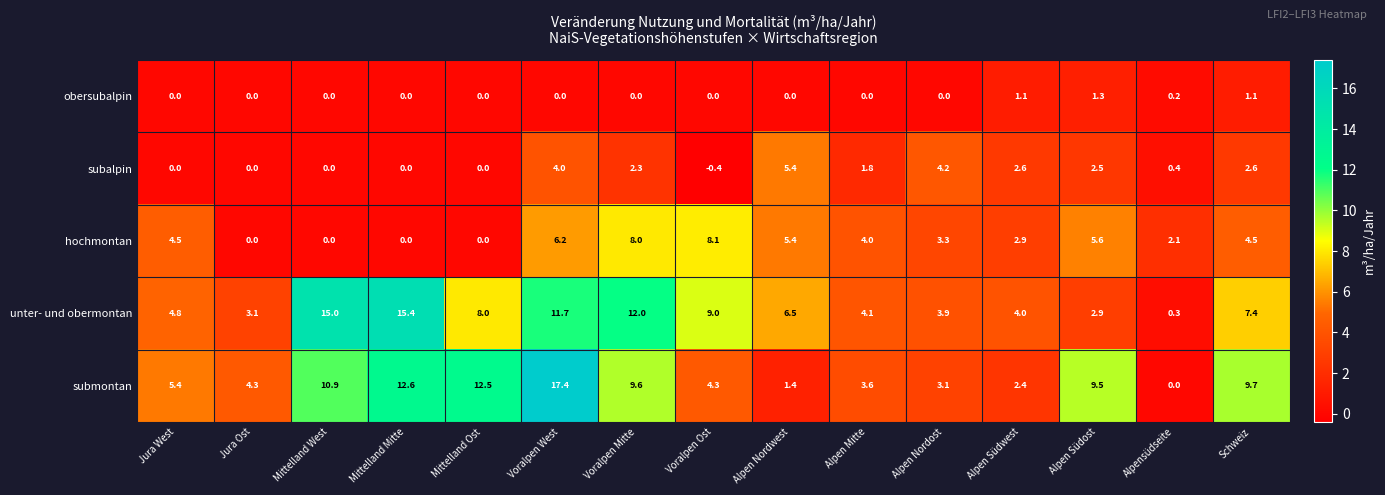

What is the greatest value displayed?

17.4